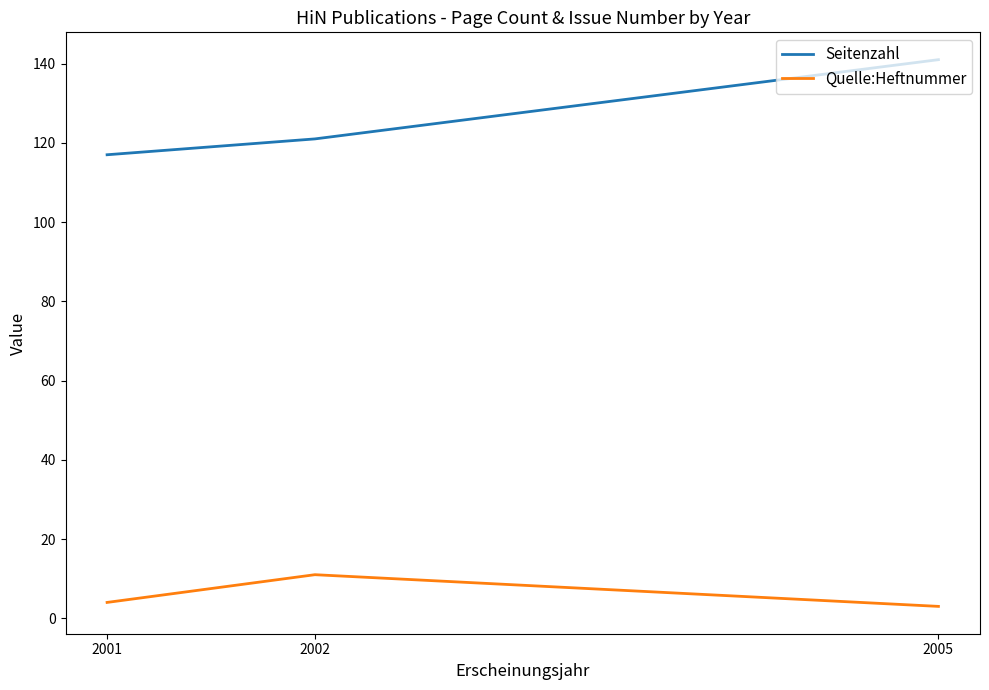

At which category is the sum across all series the highest?

2005